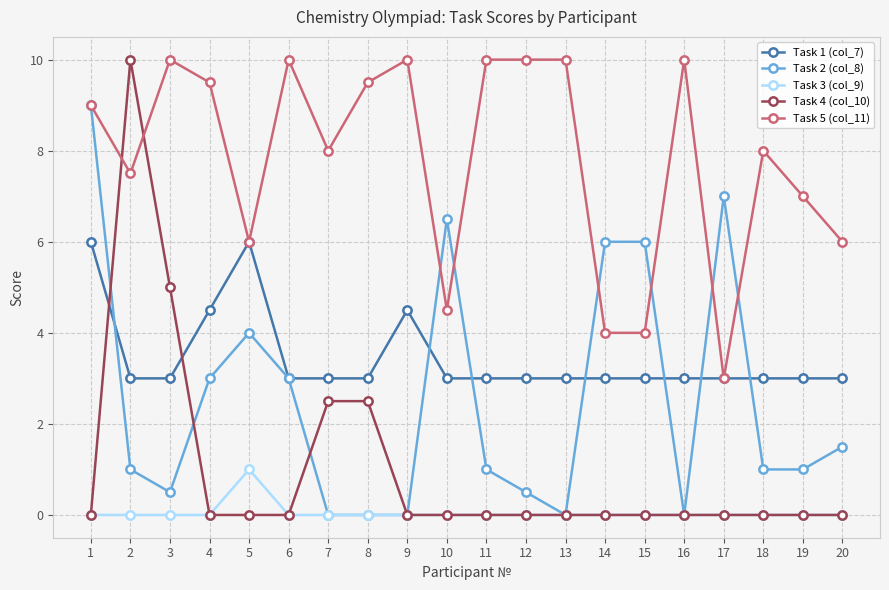

What is the lowest value of the Task 1 (col_7) series?

3.0